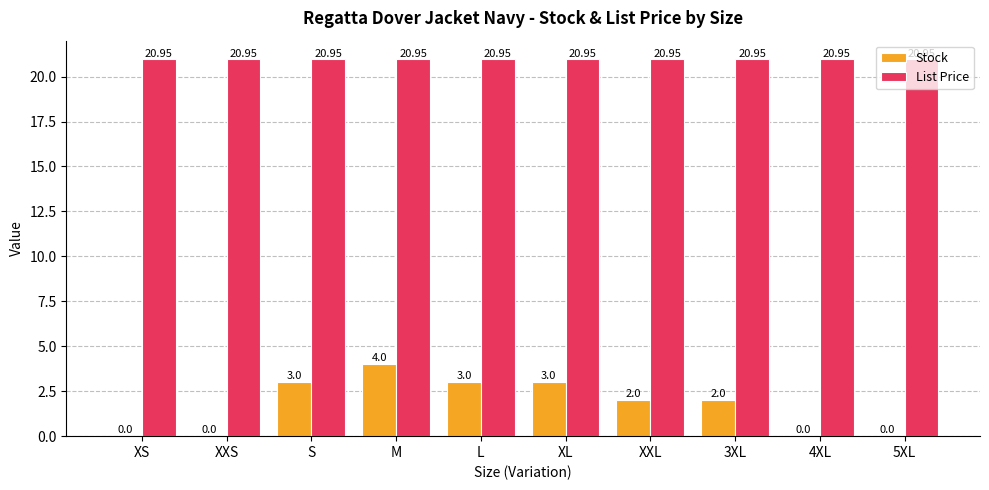

At which category is the sum across all series the highest?

M